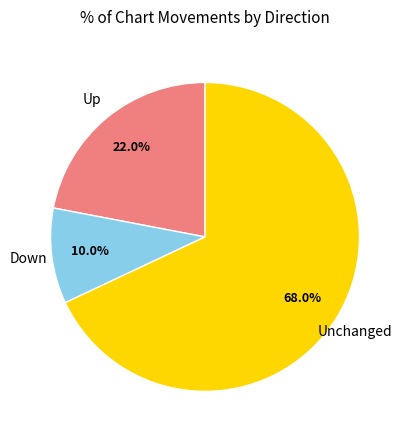

Is Down the majority of the pie?

No